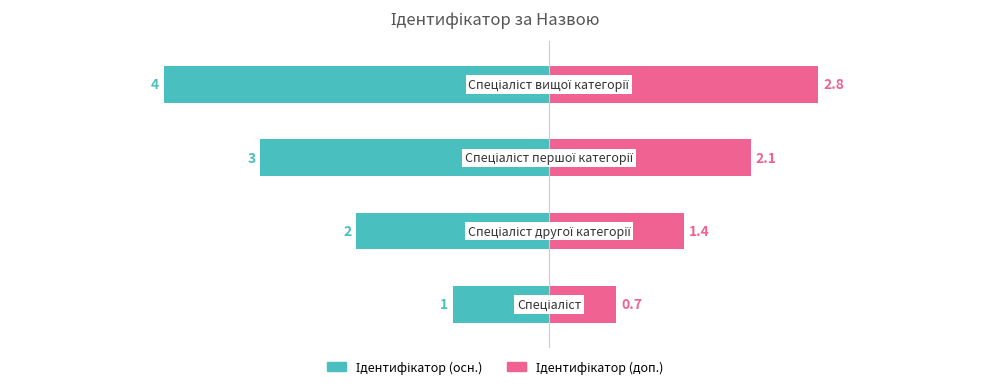

Reading left to right, extract all data points from this chart.

Ідентифікатор (осн.): -1.0	-2.0	-3.0	-4.0
Ідентифікатор (доп.): 0.7	1.4	2.1	2.8